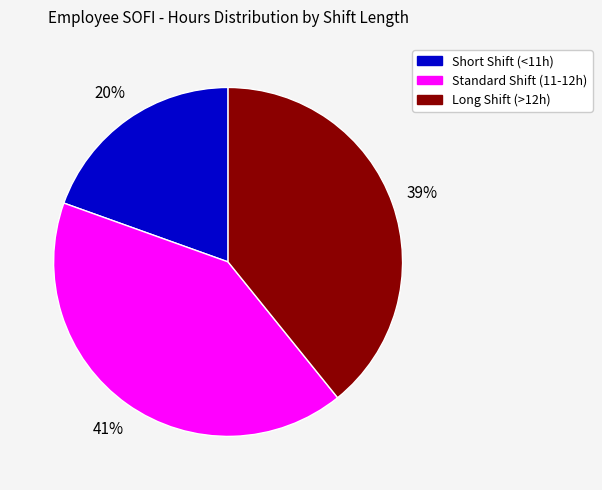

What is the ratio of the value at Short Shift (<11h) to the value at Long Shift (>12h)?

0.5